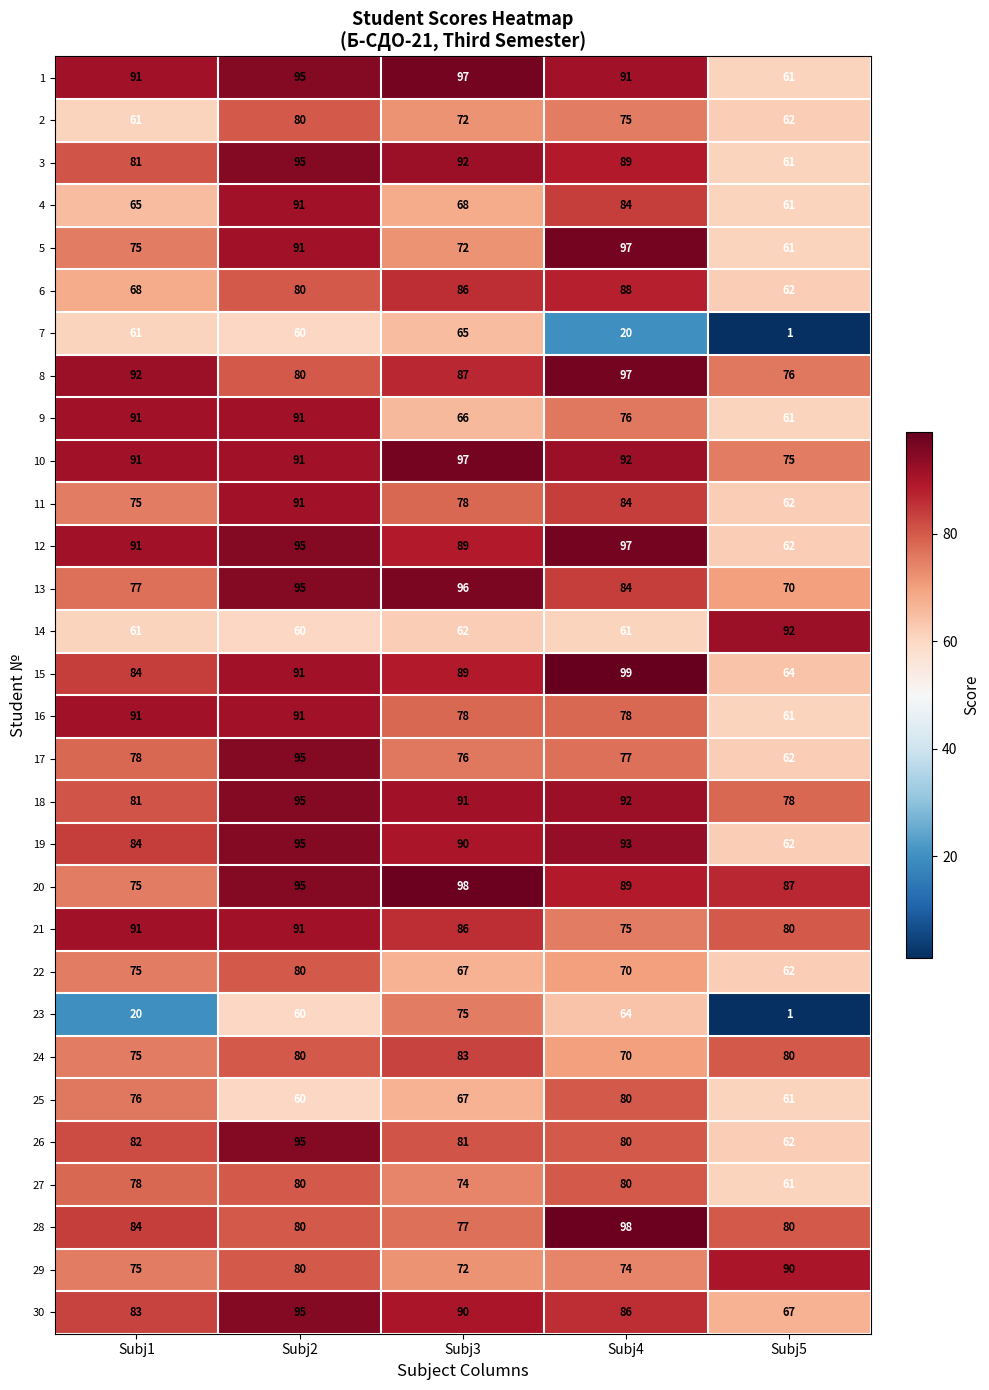

At how many categories does at least one series exceed 23?

5